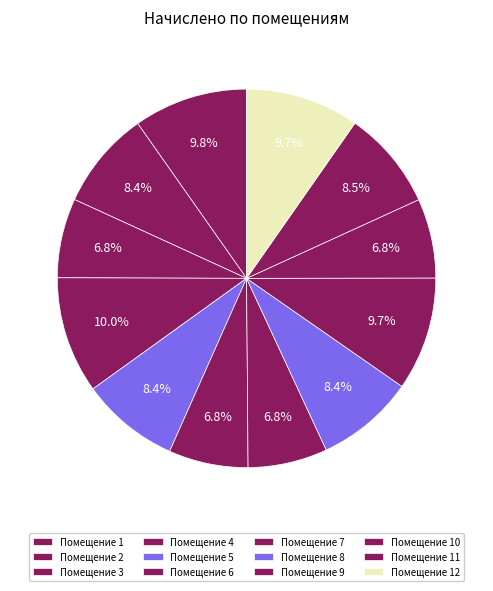

What is the smallest slice in the pie chart?

3